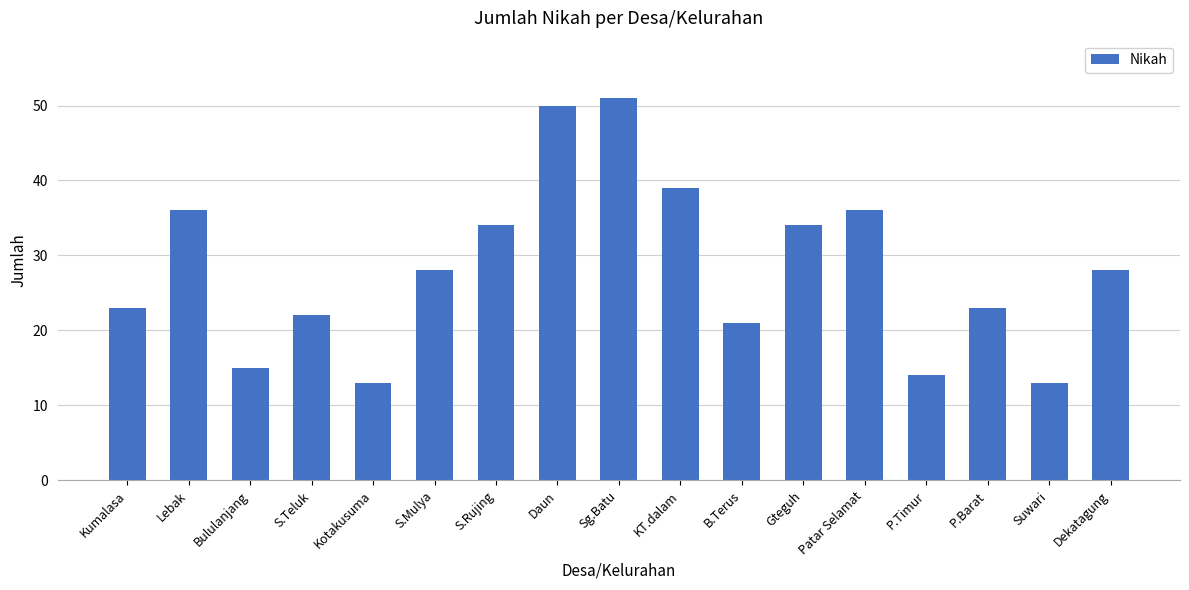

Which category has the highest value across all series?

Sg.Batu